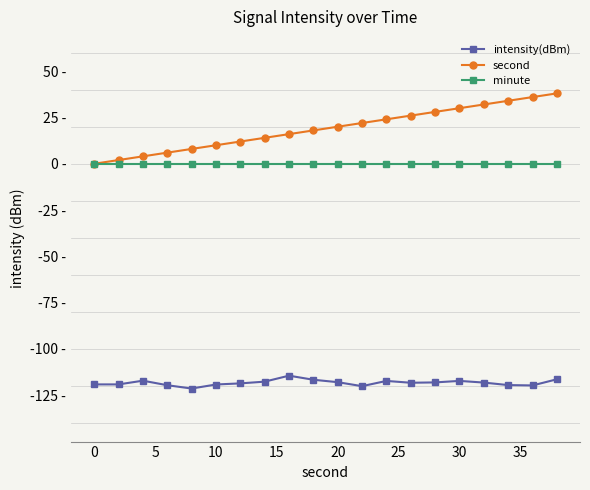

True or false: minute and second cross at least once.

False